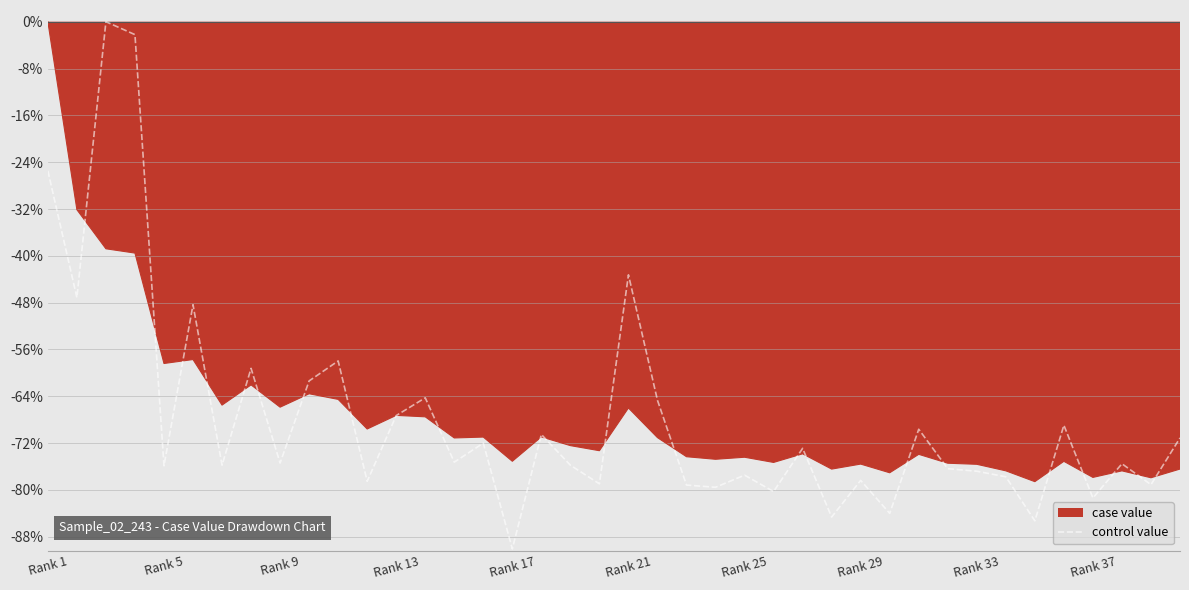

How many interior local valleys (lower than both neighbors) does the data have?

15